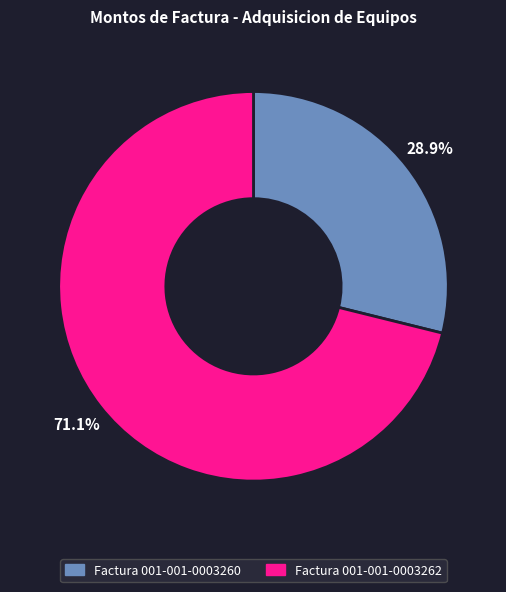

Does Factura 001-001-0003260 represent more than half of the total?

No